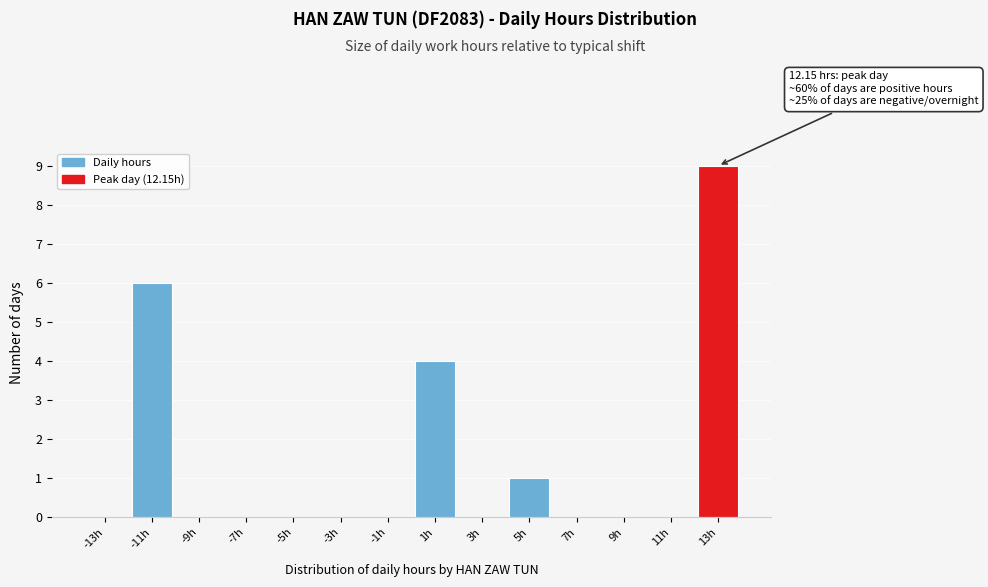

Over which range of the x-axis is the bar tallest?

12 to 14